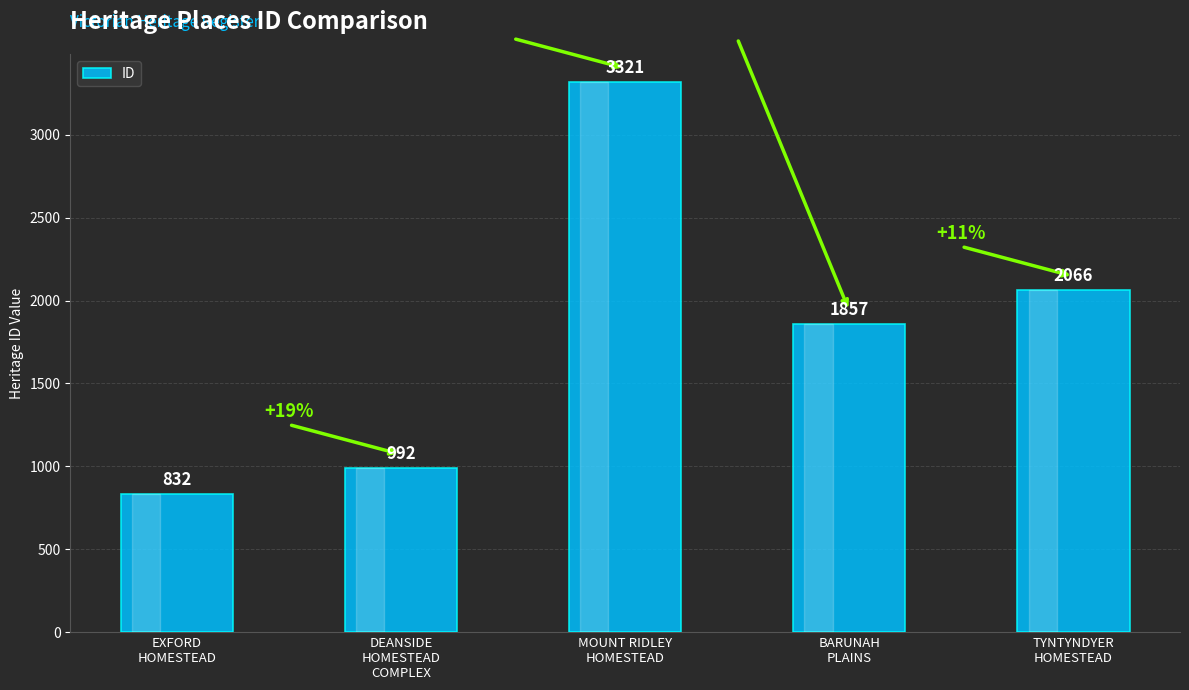

Rank the categories by value from lowest to highest.

EXFORD
HOMESTEAD, DEANSIDE
HOMESTEAD
COMPLEX, BARUNAH
PLAINS, TYNTYNDYER
HOMESTEAD, MOUNT RIDLEY
HOMESTEAD